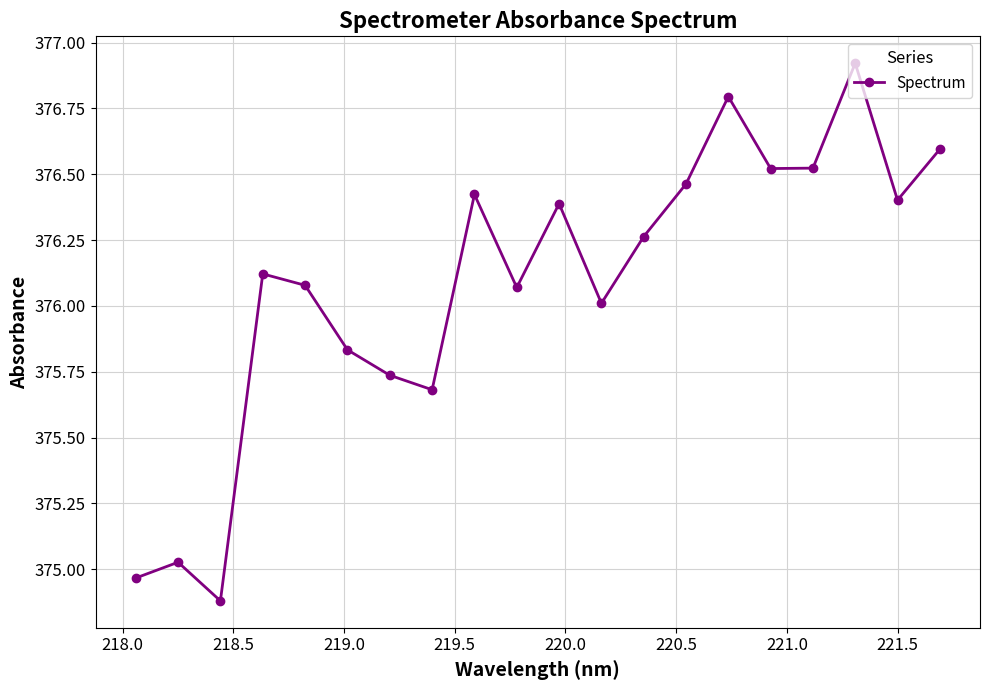

What is the difference between the maximum and second lowest values?

2.0